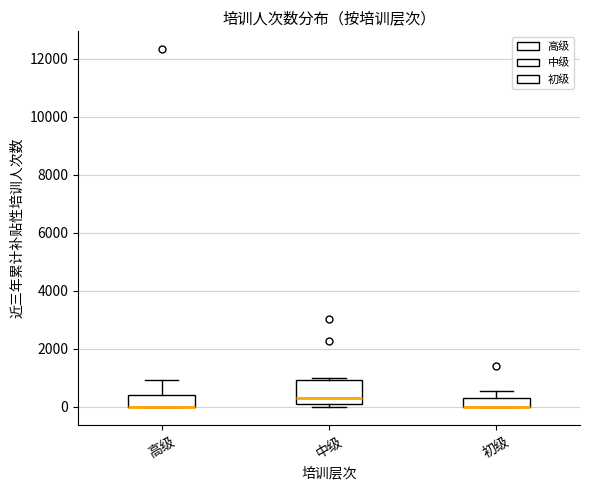

Where does the upper whisker of the box for 高级 end on the y-axis? The values are not printed on the chart, so give them approximately, as read against the axis.

1000